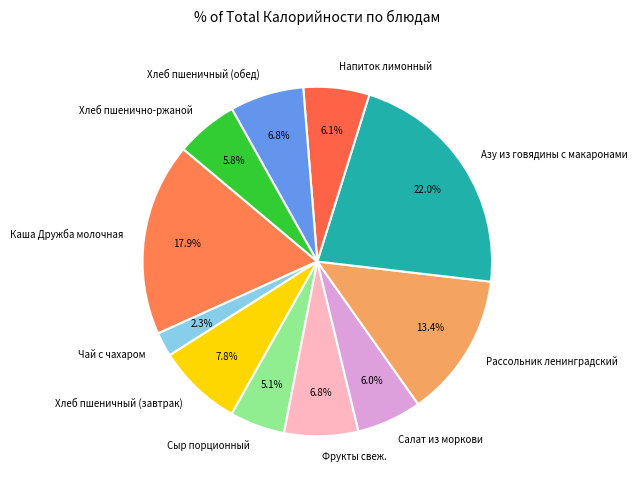

To the nearest percent, what is the average slice percentage?

9%